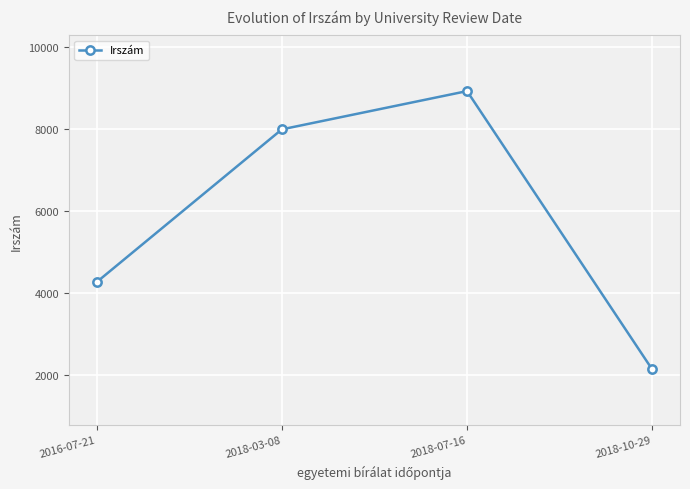

What is the sum of all values?

23350.5